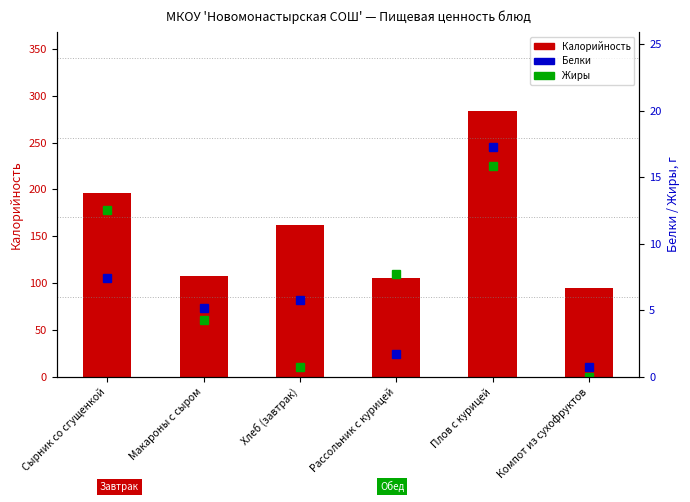

Reading left to right, what are all the values shown in this chart?

Калорийность: 196.0	107.5	162.2	105.0	283.4	94.2
Белки: 7.4	5.2	5.8	1.7	17.3	0.7
Жиры: 12.6	4.2	0.7	7.7	15.8	0.0